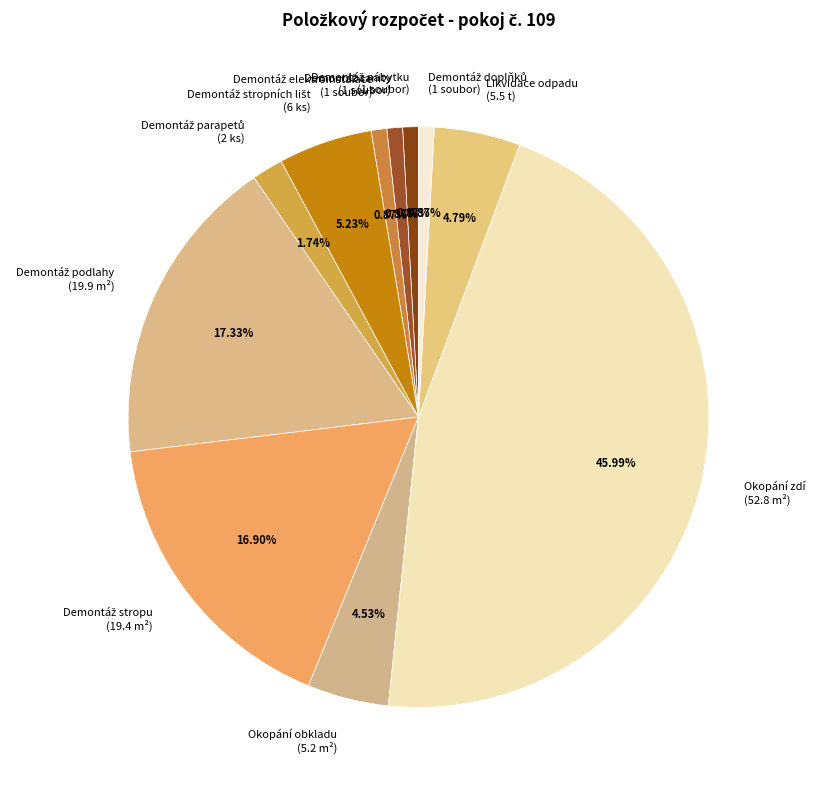

Is there a majority slice in this chart?

No